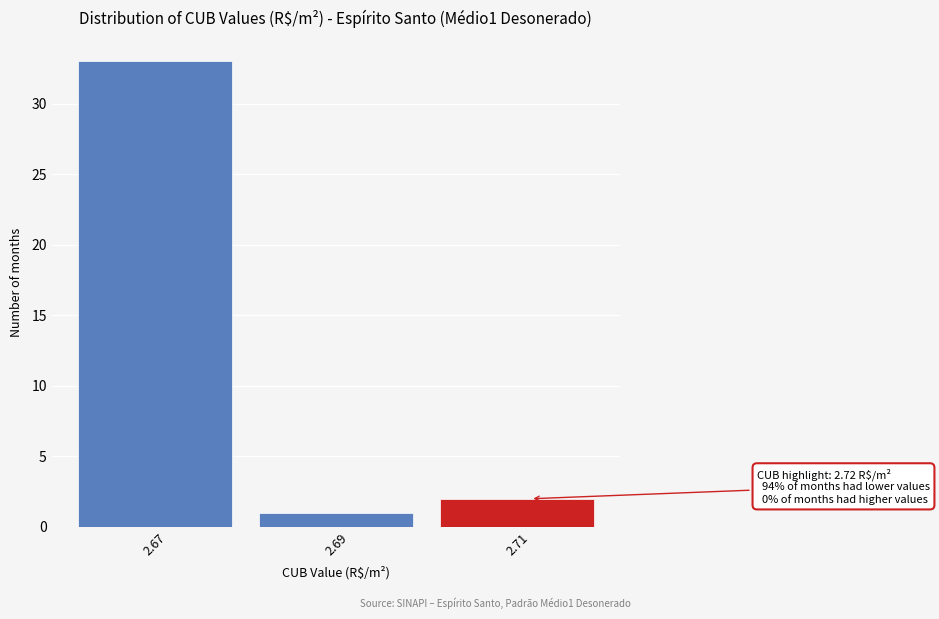

Reading right to left, what are all the values shown in this chart?

2.71=2	2.69=1	2.67=33